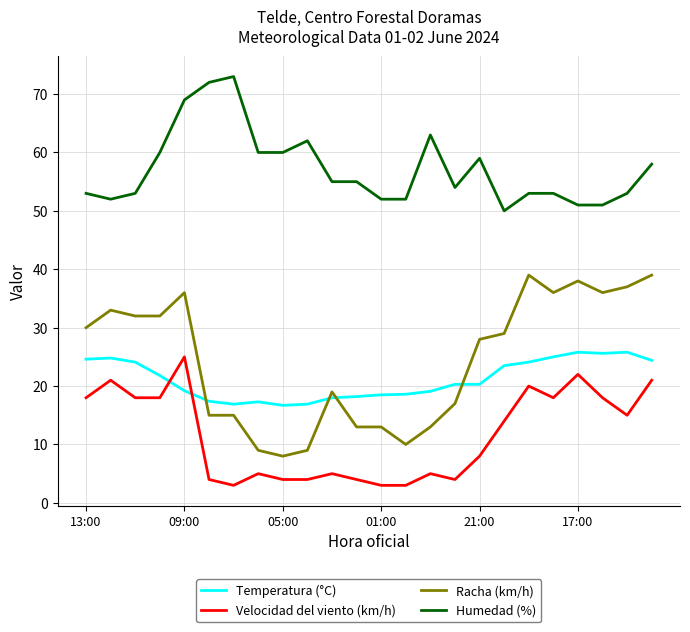

True or false: Temperatura (°C) and Humedad (%) cross at least once.

False